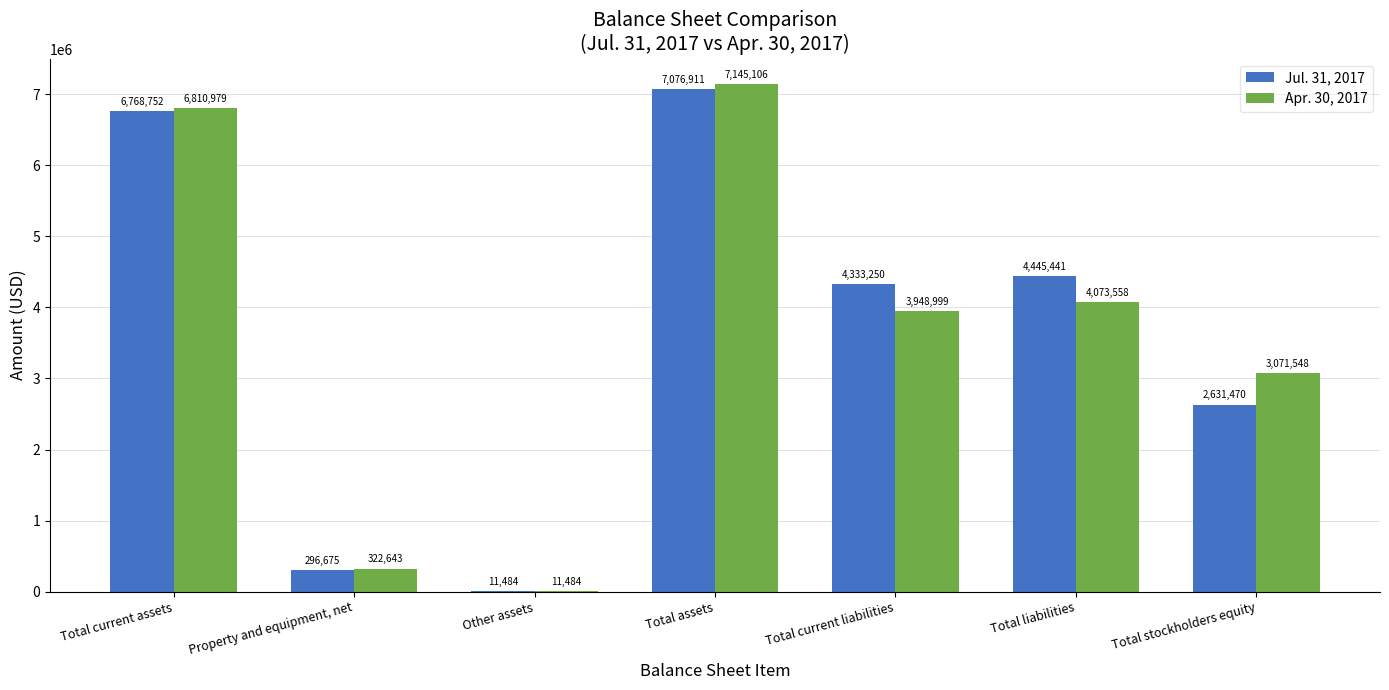

At which category is the sum across all series the highest?

Total assets